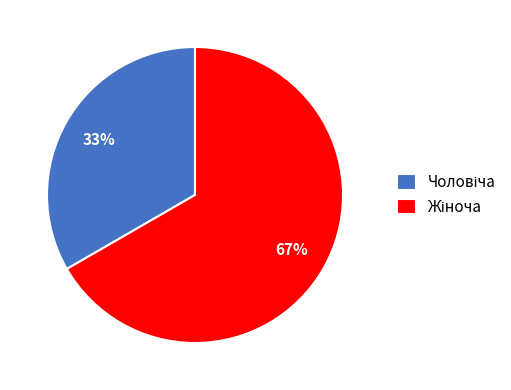

Does any single category account for the majority?

Yes